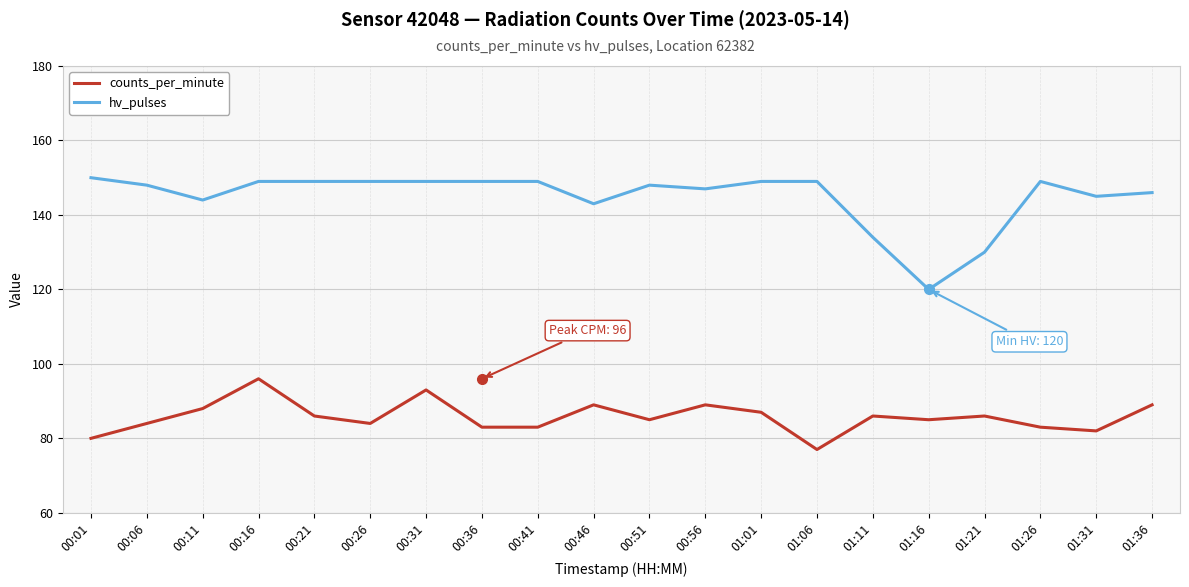

List the series in order of their overall mean, lowest first.

counts_per_minute, hv_pulses